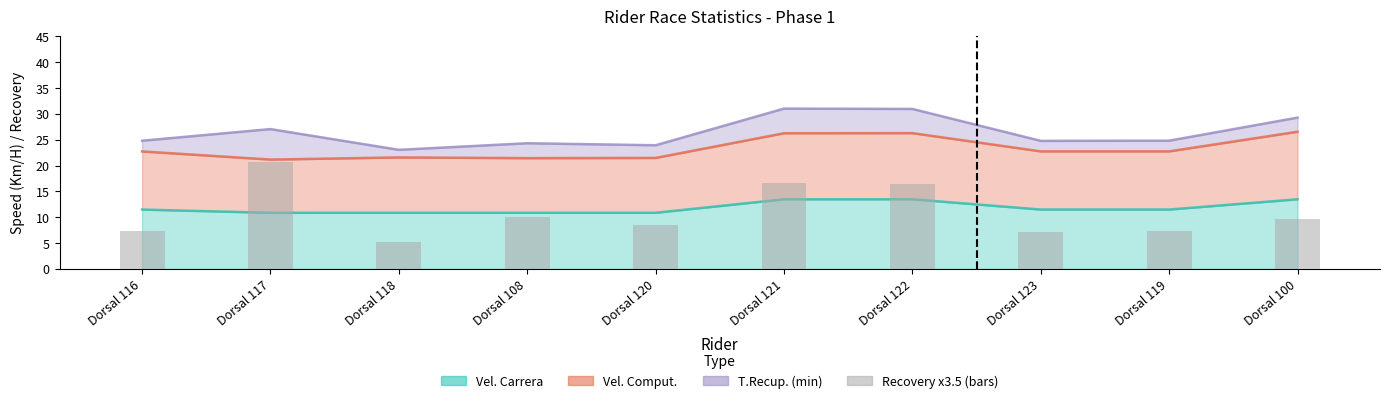

What is the label of the 3rd bar from the left?

Dorsal 118